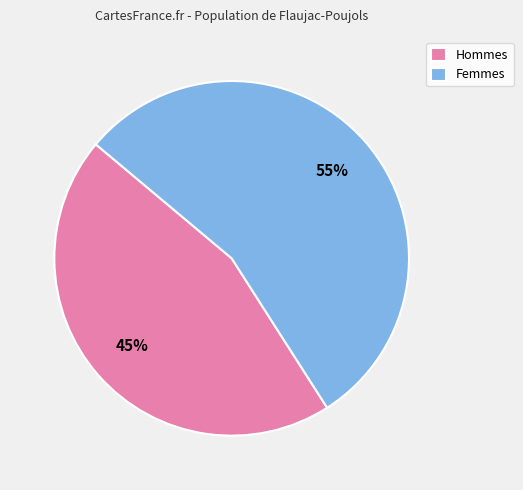

The Hommes slice represents 52% of the pie. True or false?

False